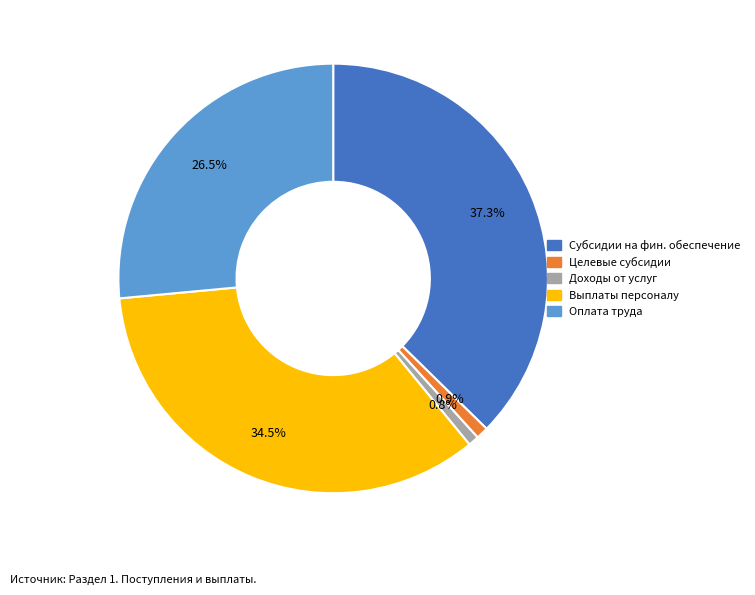

Is Выплаты персоналу the majority of the pie?

No